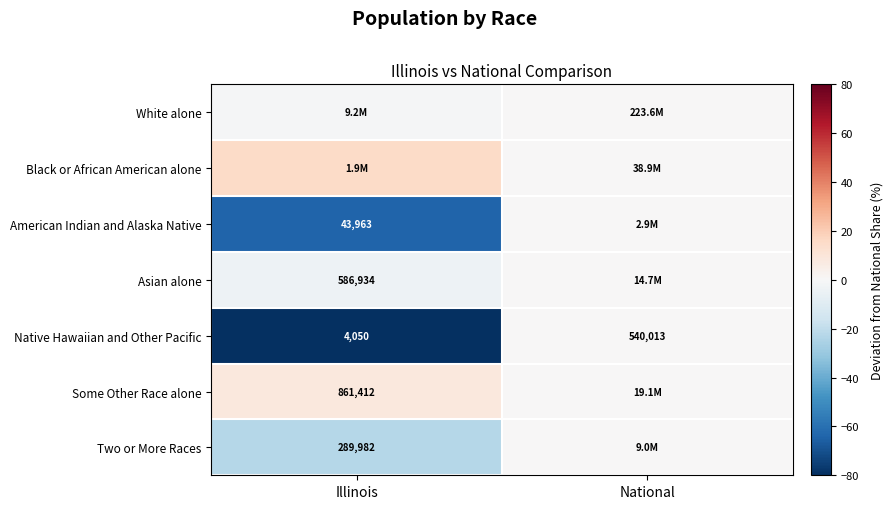

How many categories are shown in the chart?

2